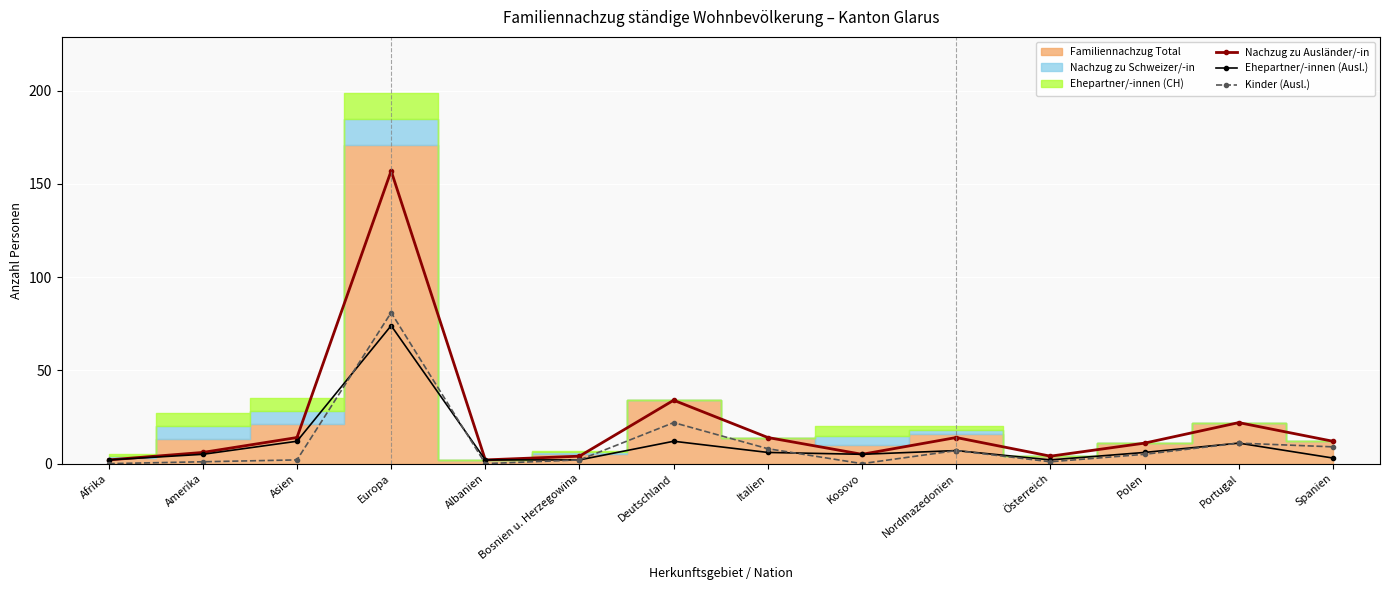

Rank the series by their maximum value, from lowest to highest.

Ehepartner/-innen (Ausl.), Kinder (Ausl.), Nachzug zu Ausländer/-in